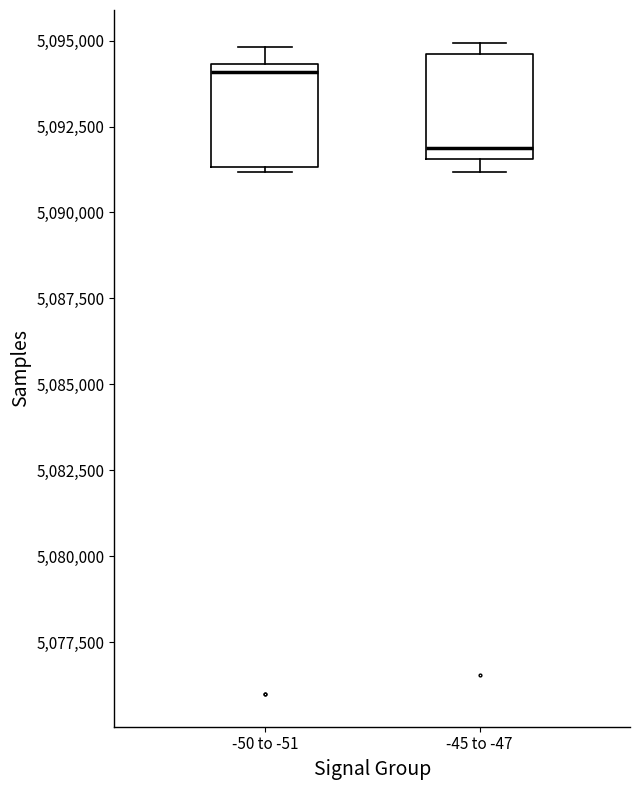

Reading left to right, transcribe this box plot: for each box, give where its median line is, the range the box spans, and where its two whiskers end, as read against the y-axis. The values are not printed on the chart, so give them approximately, as read against the axis.

-50 to -51: median 5094000, box 5091500 to 5094500, whiskers 5091000 to 5095000
-45 to -47: median 5092000, box 5091500 to 5094500, whiskers 5091000 to 5095000